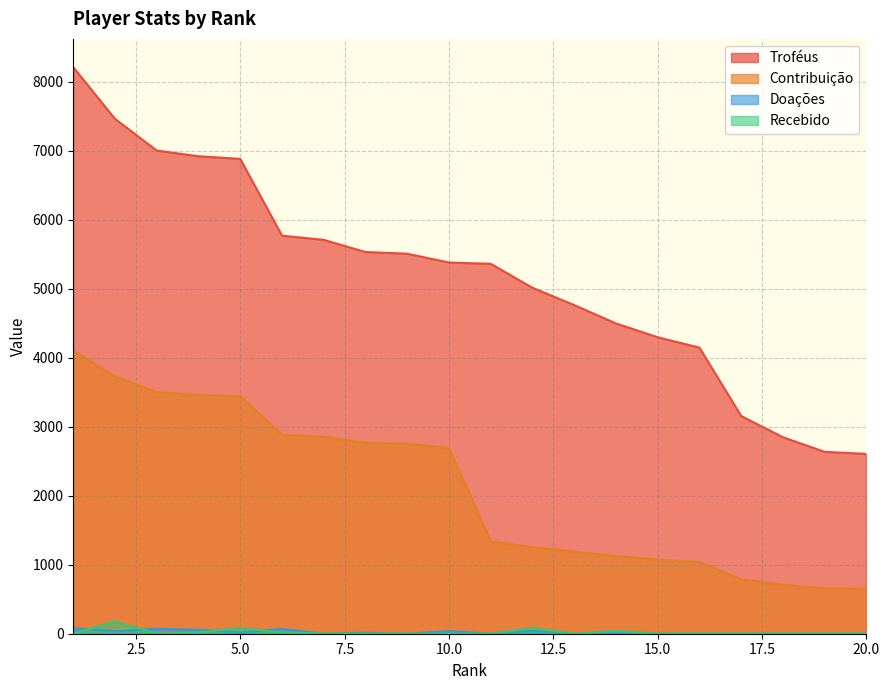

Reading right to left, transcribe all the data shown in this chart.

Troféus: 20=2605	19=2635	18=2846	17=3154	16=4145	15=4295	14=4495	13=4761	12=5012	11=5359	10=5378	9=5505	8=5530	7=5706	6=5767	5=6879	4=6917	3=7000	2=7458	1=8207
Contribuição: 20=651	19=658	18=711	17=788	16=1036	15=1073	14=1123	13=1190	12=1253	11=1339	10=2689	9=2752	8=2765	7=2853	6=2883	5=3439	4=3458	3=3500	2=3729	1=4103
Doações: 20=0	19=0	18=0	17=0	16=0	15=0	14=8	13=0	12=42	11=0	10=38	9=0	8=14	7=0	6=68	5=18	4=58	3=72	2=36	1=78
Recebido: 20=0	19=0	18=0	17=0	16=0	15=0	14=40	13=0	12=80	11=0	10=0	9=0	8=0	7=0	6=20	5=80	4=20	3=0	2=176	1=0